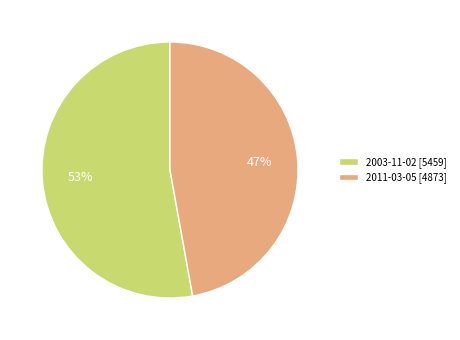

To the nearest percent, what is the difference between the largest and smallest slice percentages?

6%